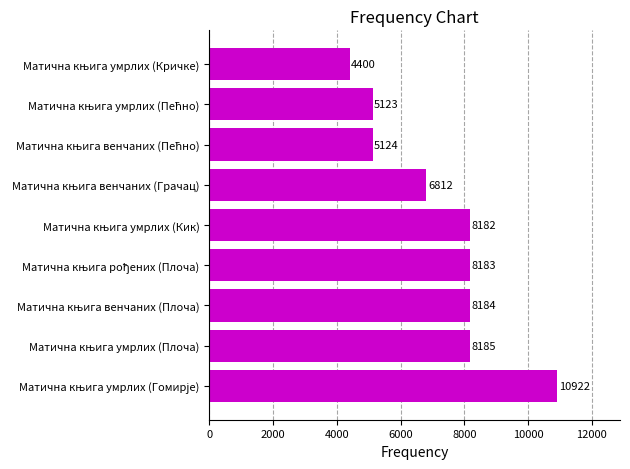

What is the value of the 7th bar from the top?

8184